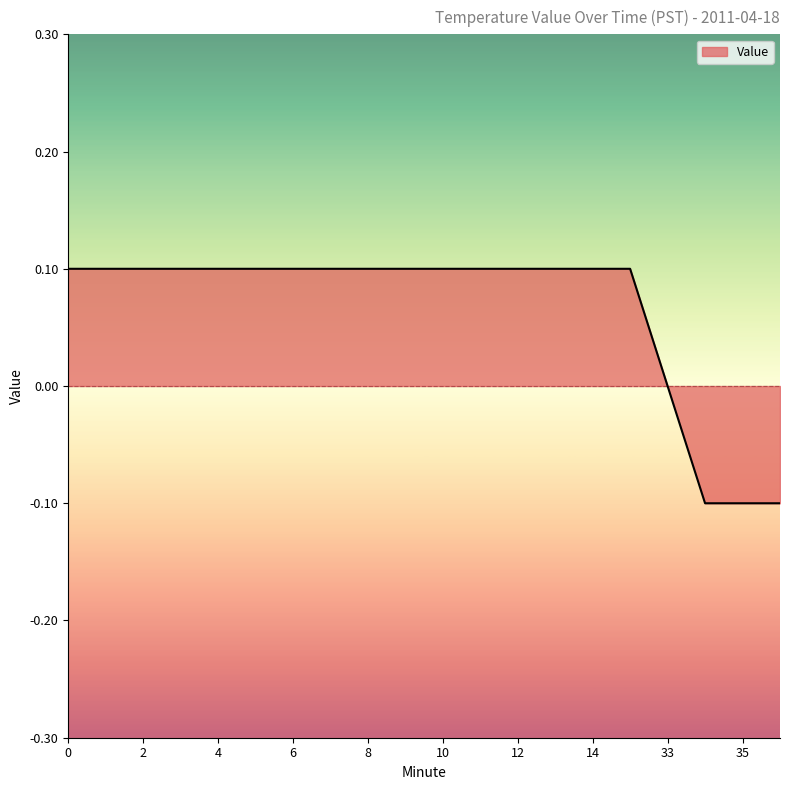

How many lines are shown in the chart?

1